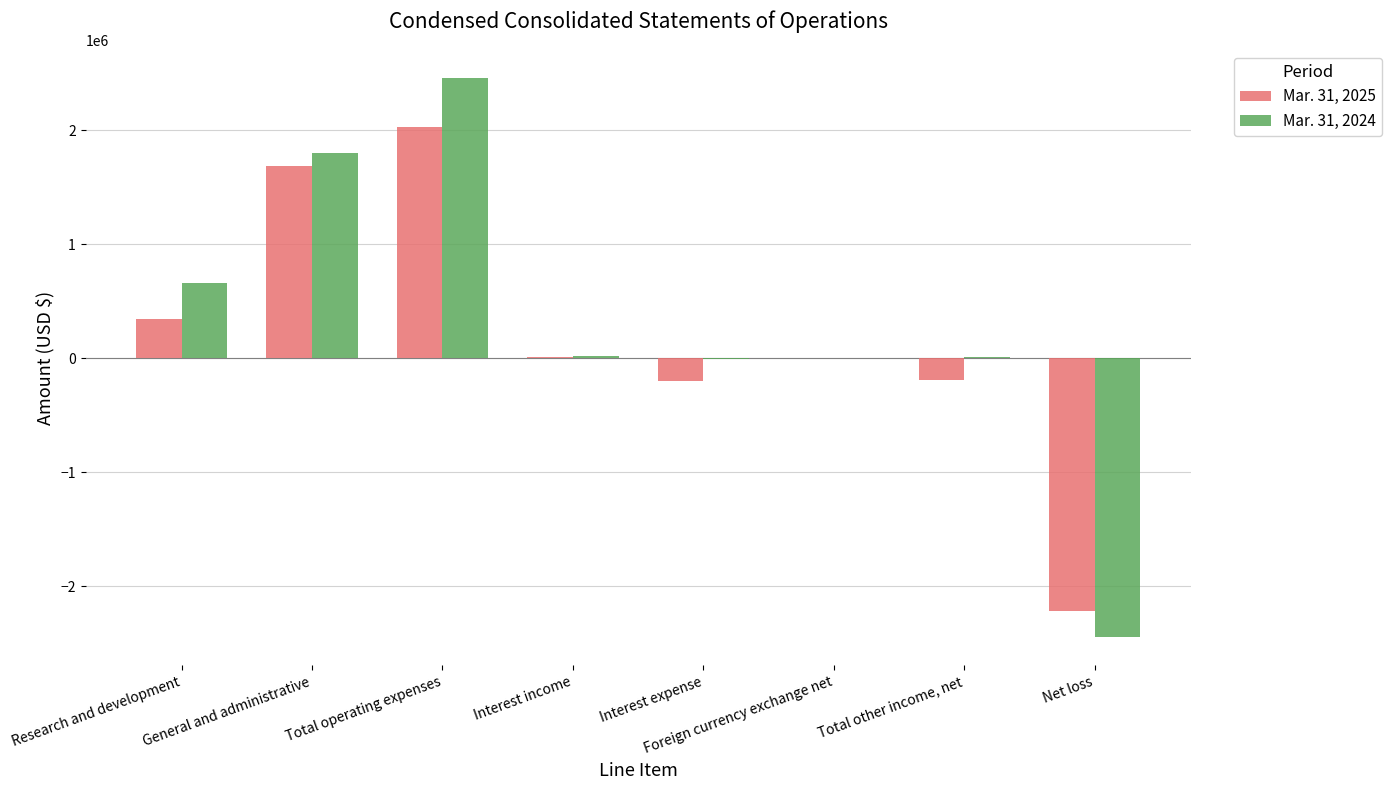

Where does the Mar. 31, 2024 series first go above 19235?

Research and development